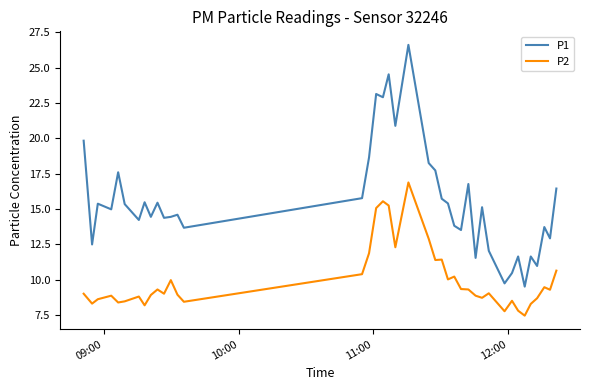

Rank the series by their average value, from highest to lowest.

P1, P2